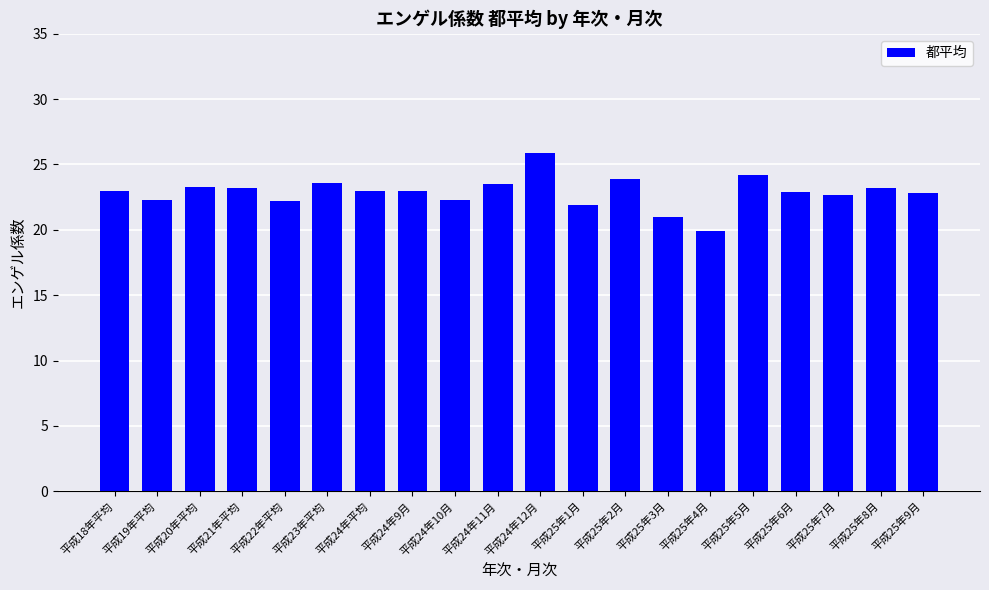

Does the chart contain stacked bars?

No